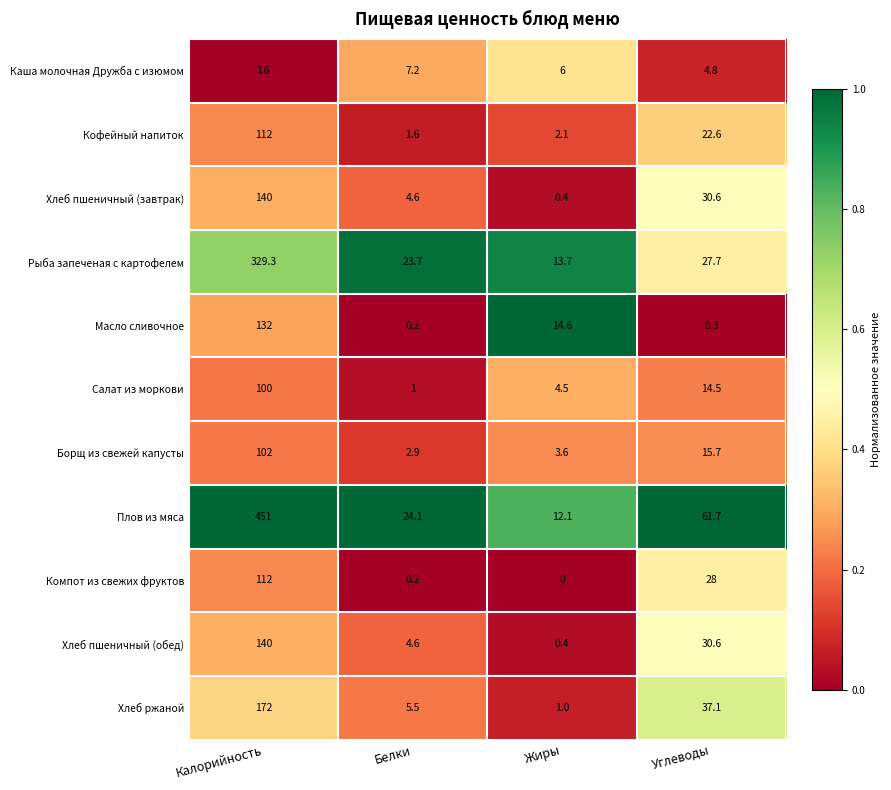

At which label is Плов из мяса closest to 231?

Углеводы